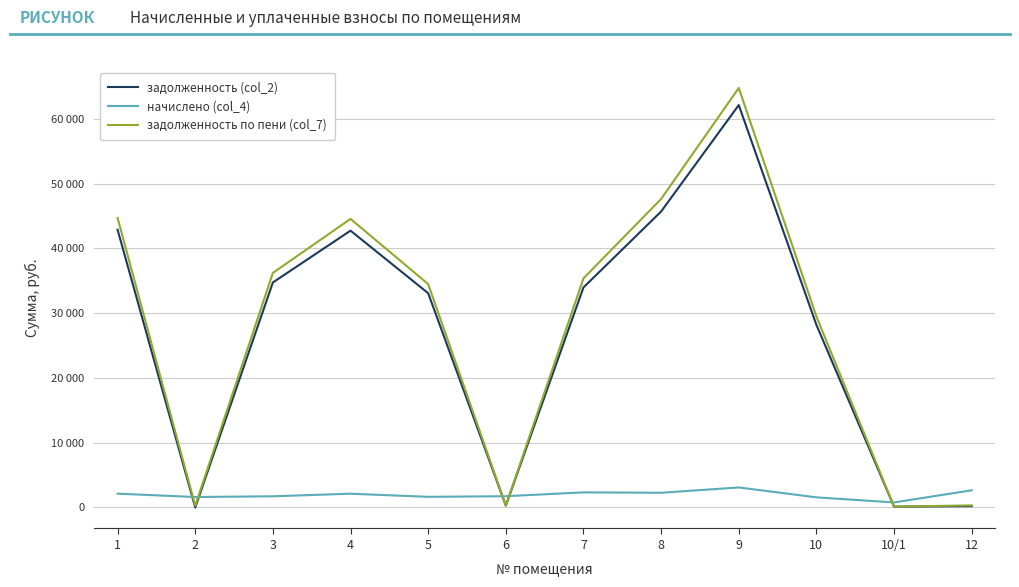

Which series changed the most between 5 and 6?

задолженность по пени (col_7)